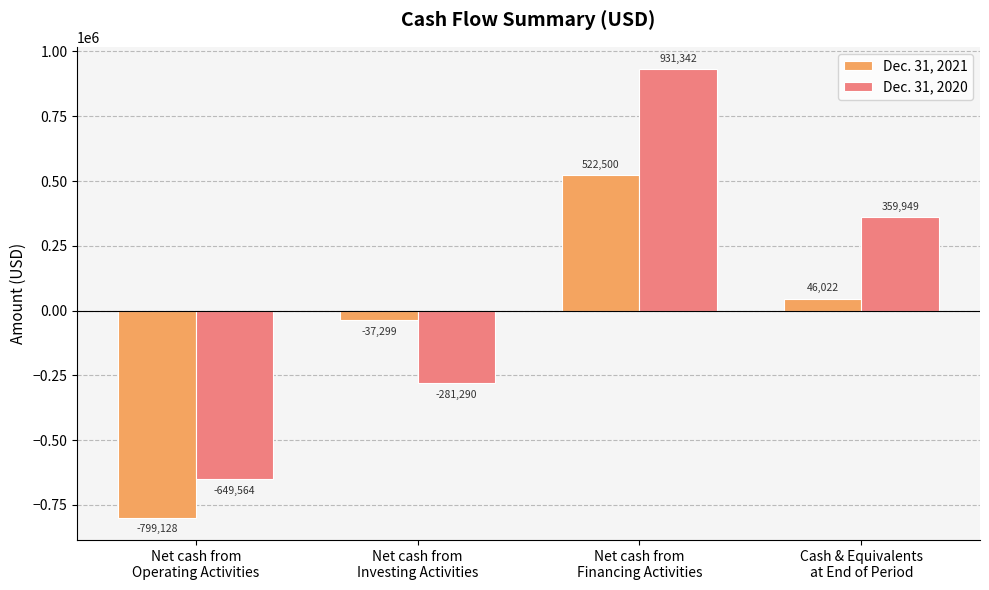

How many values in the Dec. 31, 2021 series are below 46022?

2